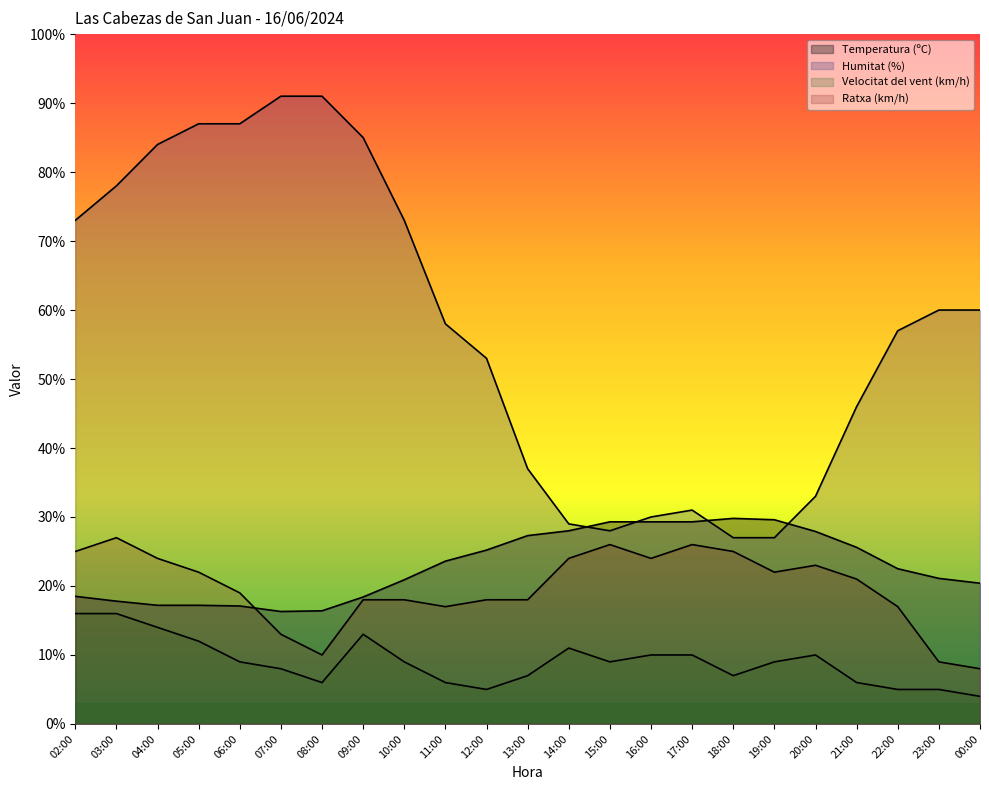

How many lines are shown in the chart?

4